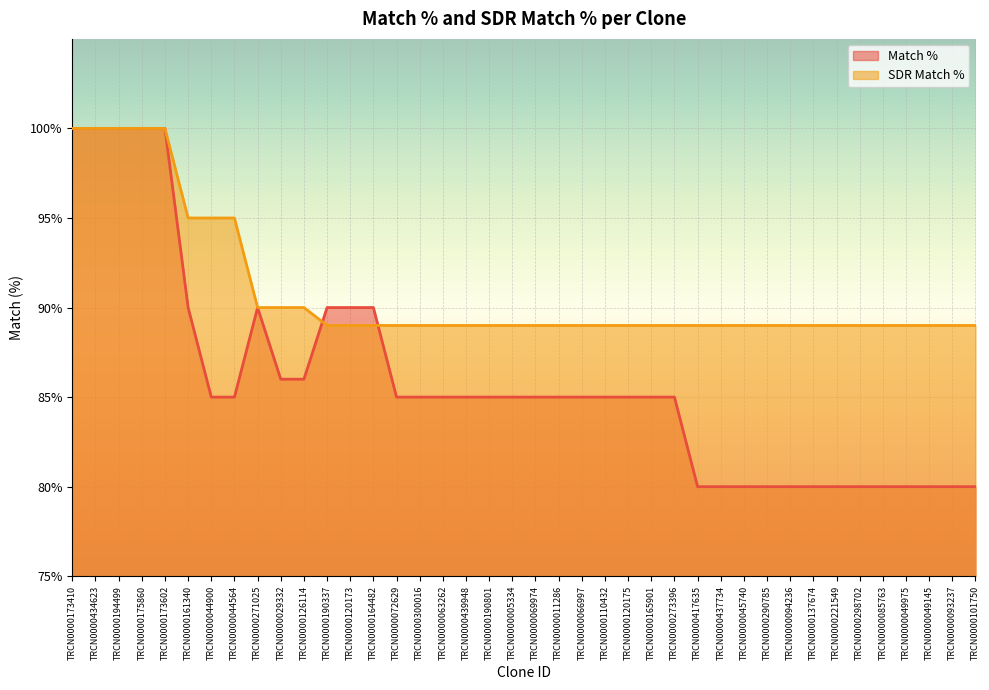

What are all the series names shown in the legend?

Match %, SDR Match %